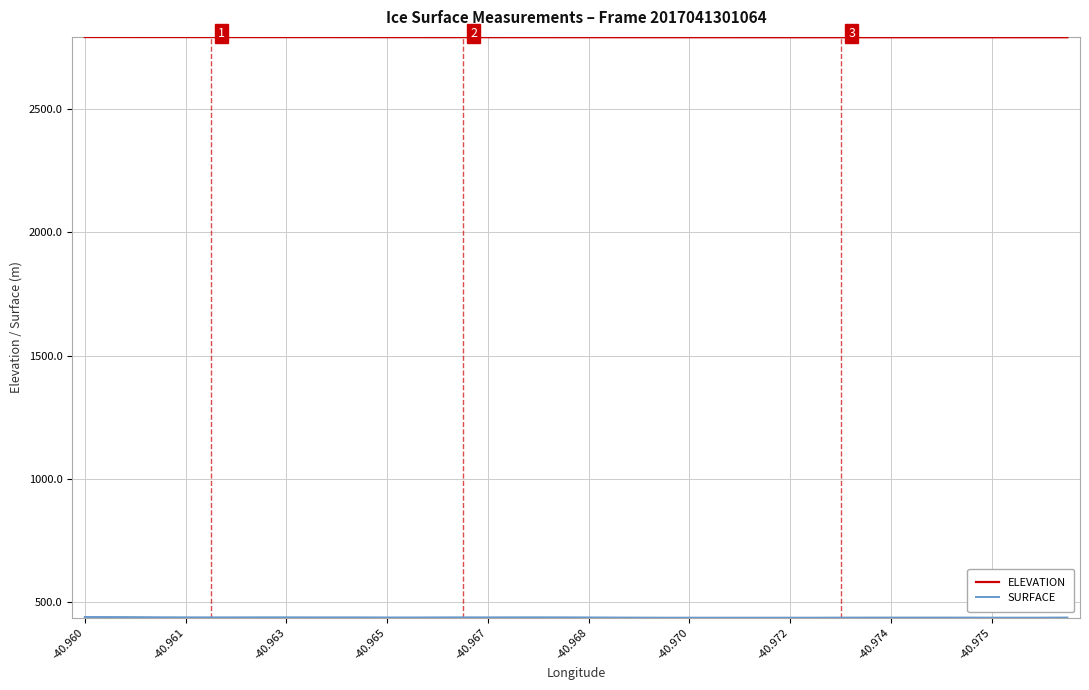

What is the maximum value shown in the chart?

2793.8